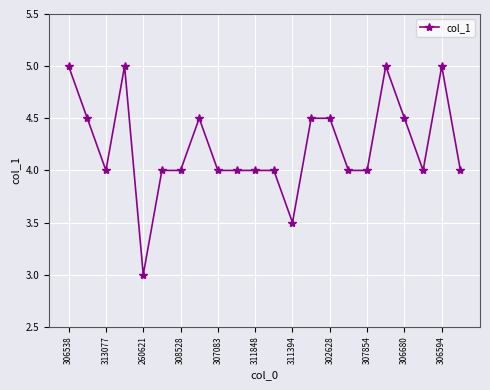

Reading left to right, transcribe all the data shown in this chart.

5.0	4.5	4.0	5.0	3.0	4.0	4.0	4.5	4.0	4.0	4.0	4.0	3.5	4.5	4.5	4.0	4.0	5.0	4.5	4.0	5.0	4.0